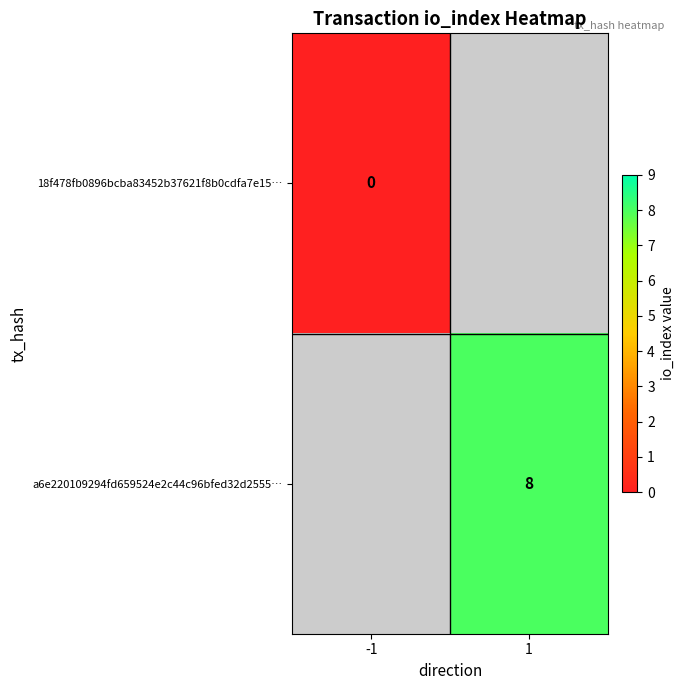

Is the value of a6e220109294fd659524e2c44c96bfed32d2555… at 1 greater than the value of 18f478fb0896bcba83452b37621f8b0cdfa7e15… at -1?

Yes